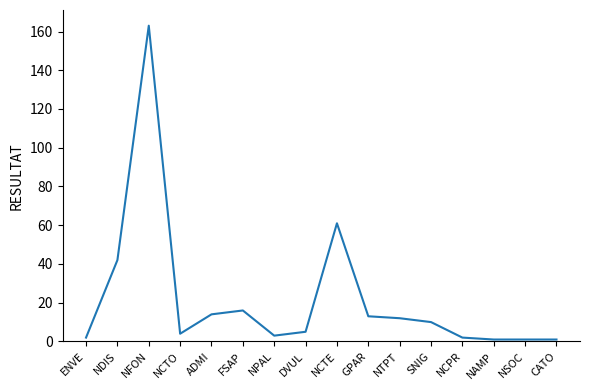

Which has a higher value, NAMP or ADMI?

ADMI